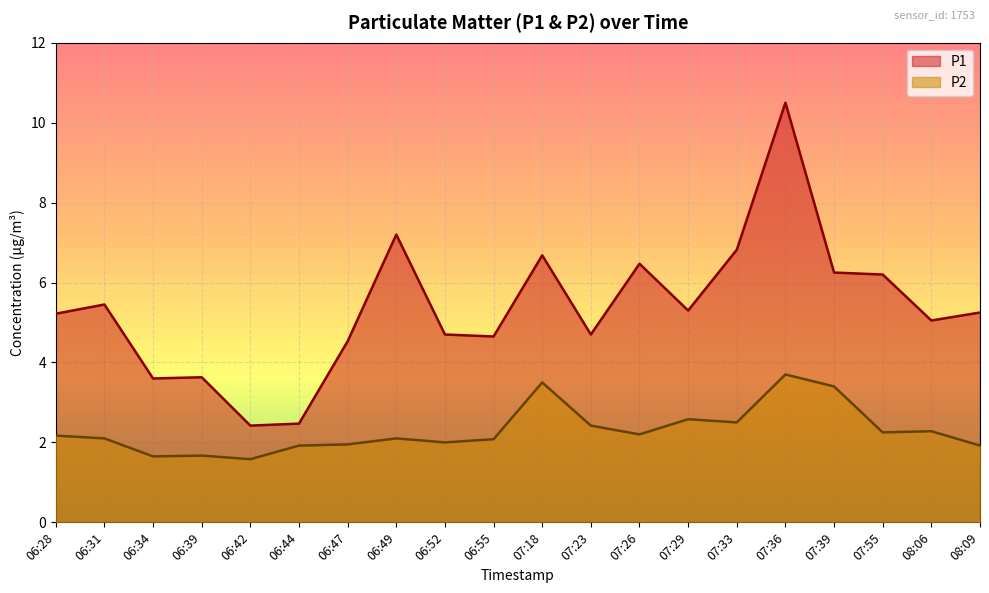

Reading left to right, what are all the values shown in this chart?

P1: 06:28=5.2	06:31=5.5	06:34=3.6	06:39=3.6	06:42=2.4	06:44=2.5	06:47=4.5	06:49=7.2	06:52=4.7	06:55=4.7	07:18=6.7	07:23=4.7	07:26=6.5	07:29=5.3	07:33=6.8	07:36=10.5	07:39=6.2	07:55=6.2	08:06=5.0	08:09=5.2
P2: 06:28=2.2	06:31=2.1	06:34=1.6	06:39=1.7	06:42=1.6	06:44=1.9	06:47=1.9	06:49=2.1	06:52=2.0	06:55=2.1	07:18=3.5	07:23=2.4	07:26=2.2	07:29=2.6	07:33=2.5	07:36=3.7	07:39=3.4	07:55=2.2	08:06=2.3	08:09=1.9